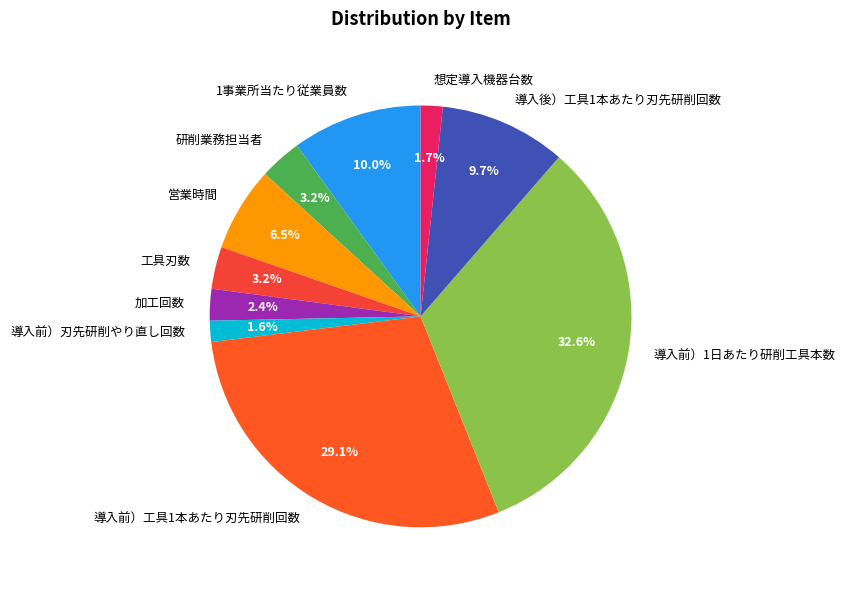

What is the largest slice in the pie chart?

導入前）1日あたり研削工具本数